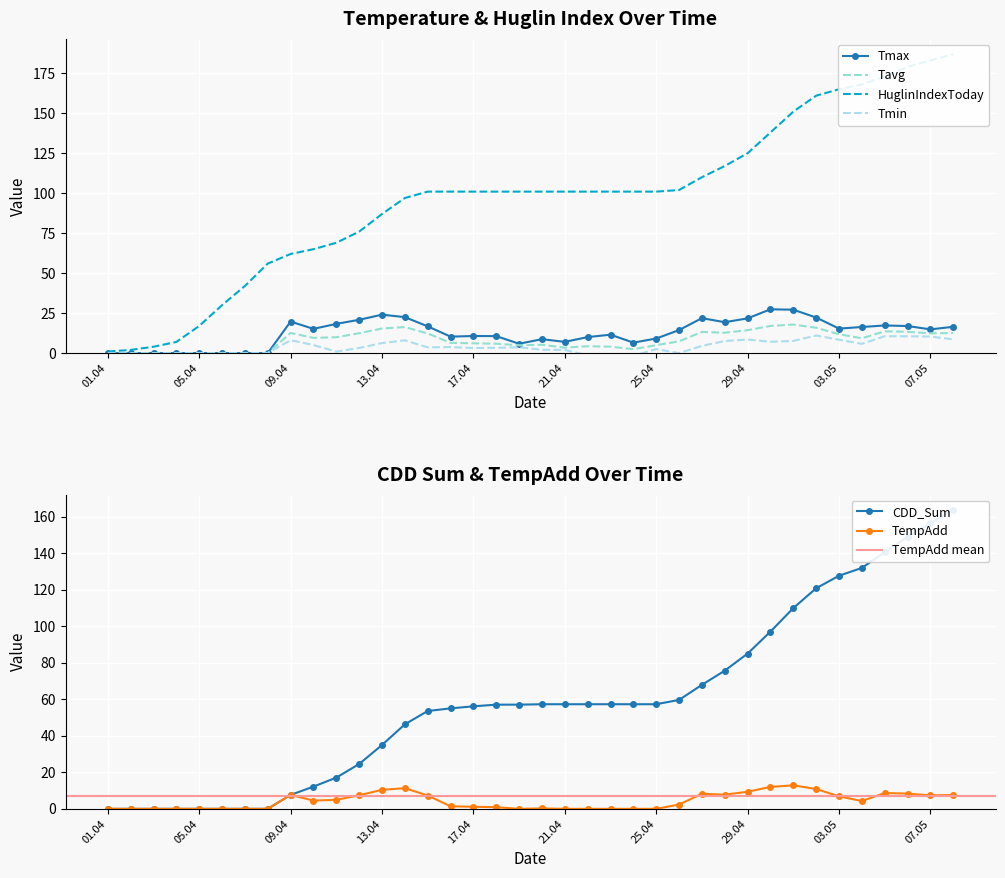

How many values in the Tmin series are below 3?

16